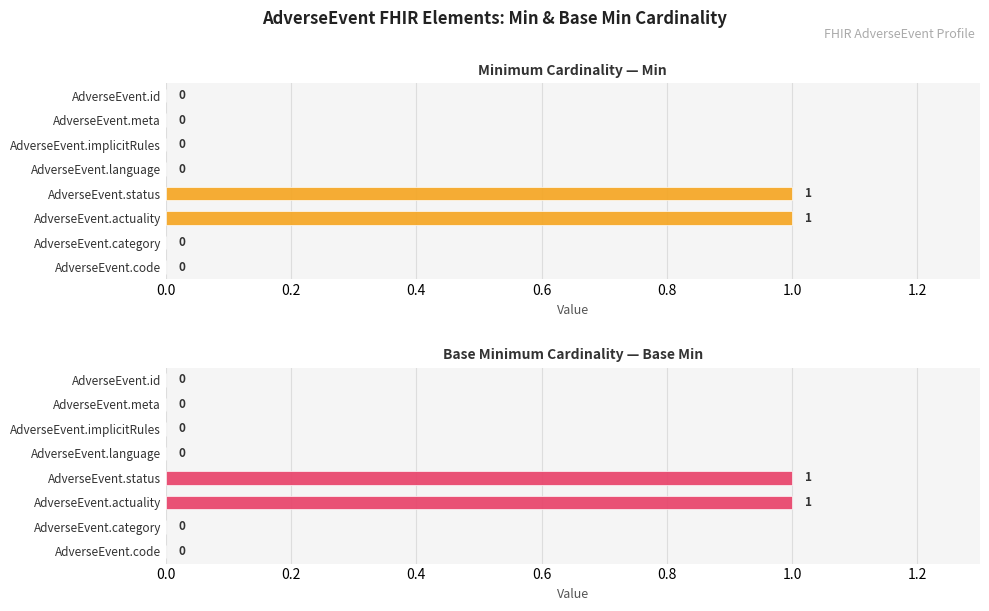

How many bars are there in each group?

2